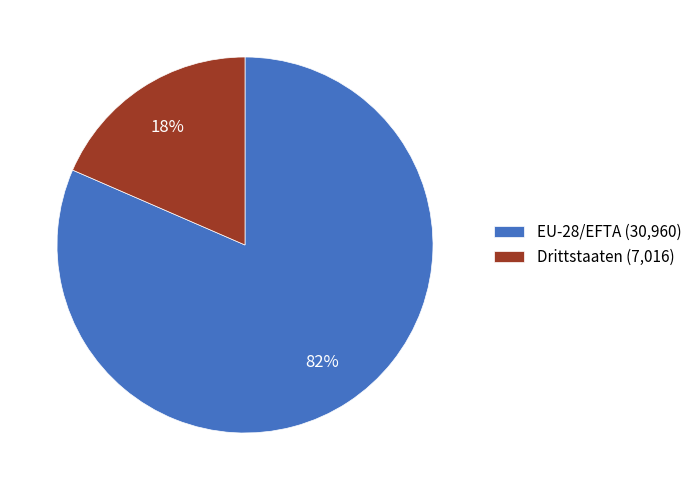

Do EU-28/EFTA (30,960) and Drittstaaten (7,016) together represent more than half of the pie?

Yes